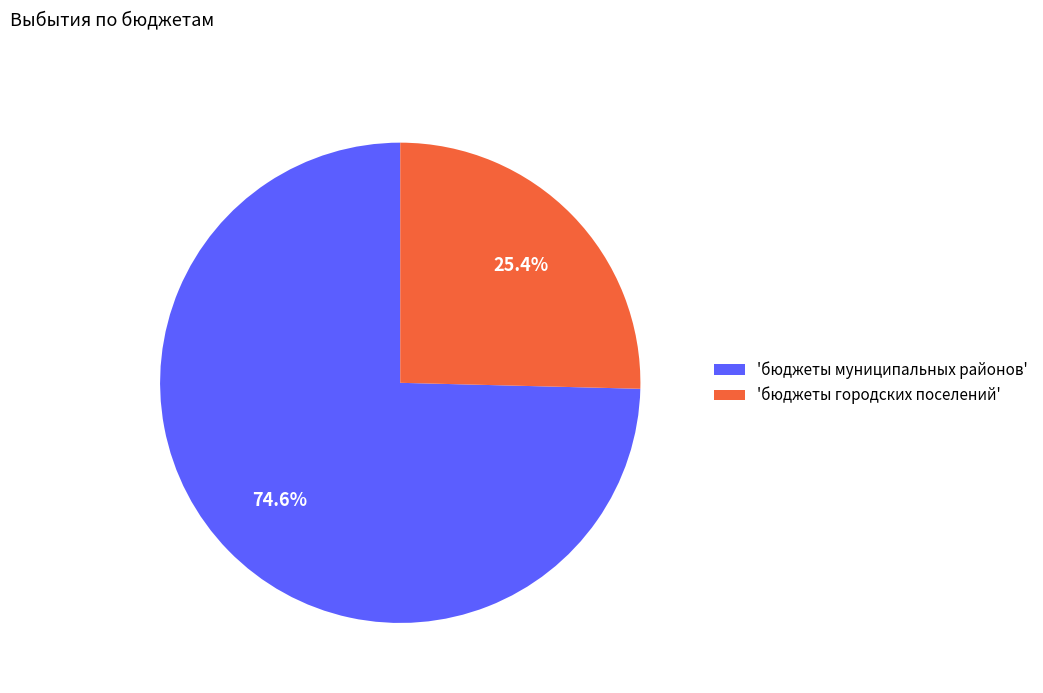

Which category has the biggest portion of the pie?

'бюджеты муниципальных районов'